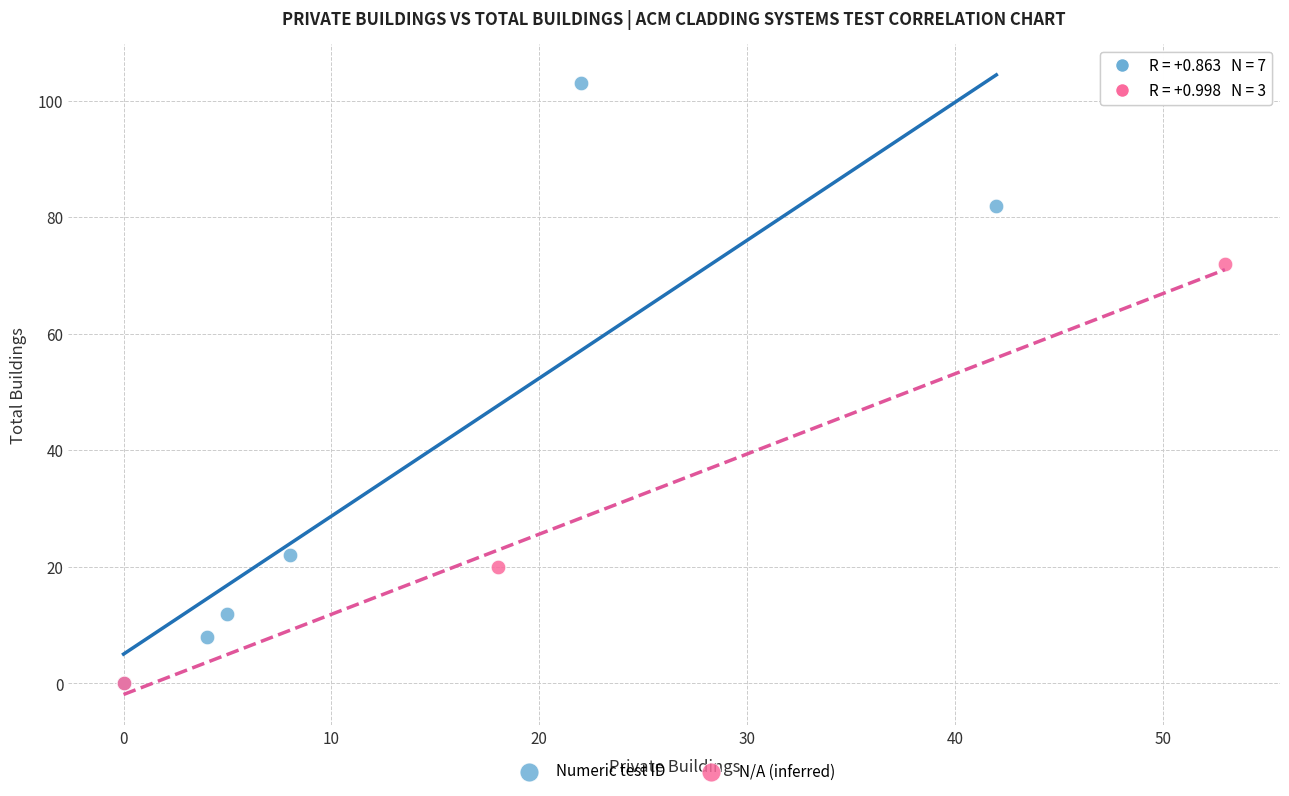

Which series has the largest Y range (max minus min)?

Numeric test ID